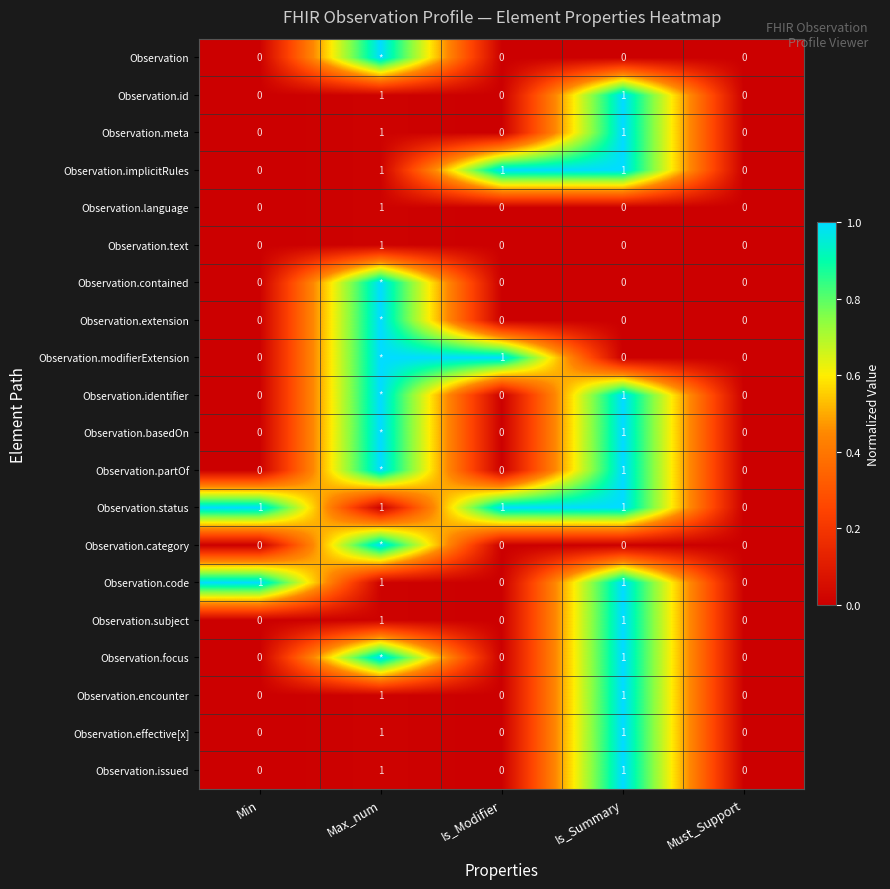

Is it true that Observation.status equals 0.7 at Must_Support?

False